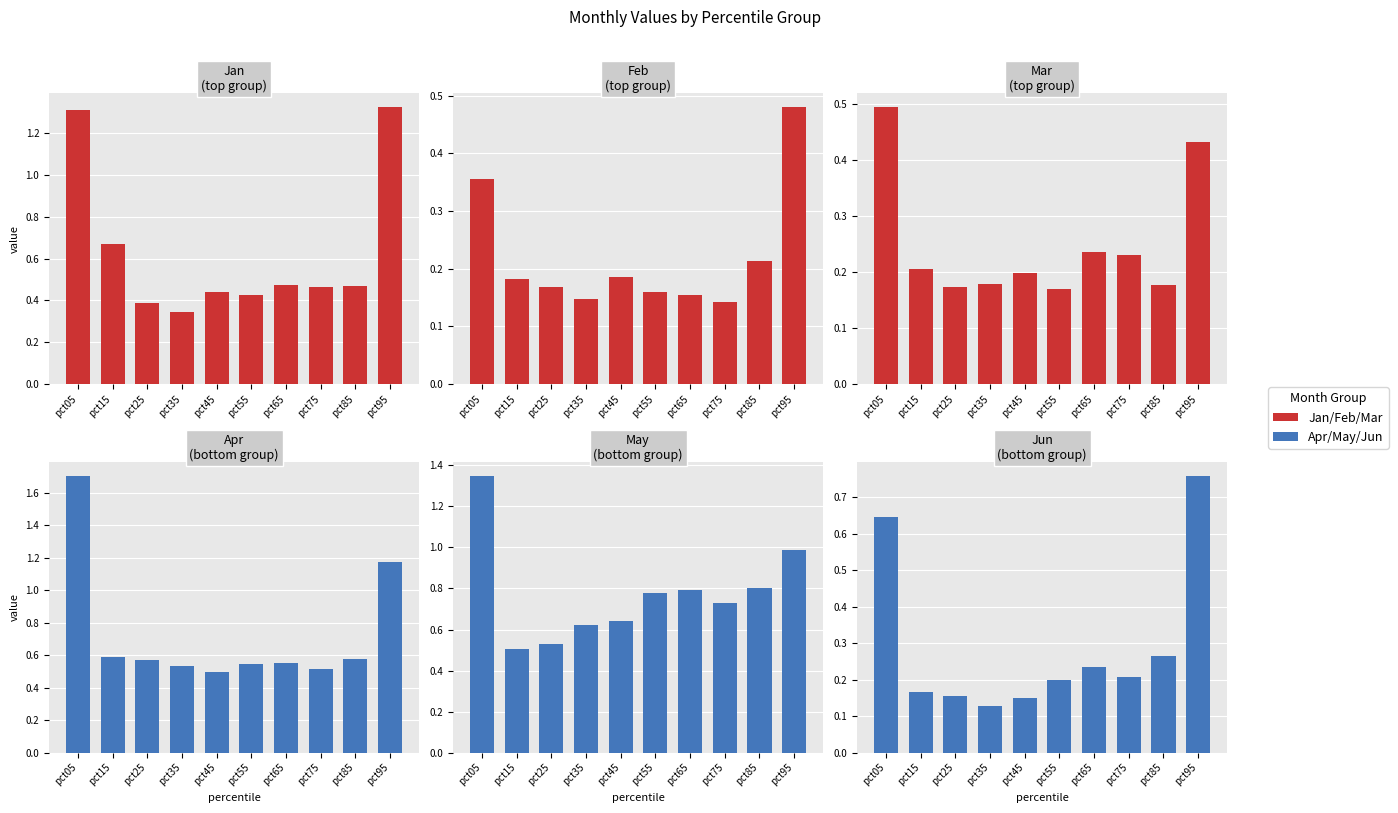

What is the value of the Mar bar at the 1st from the left?

0.5